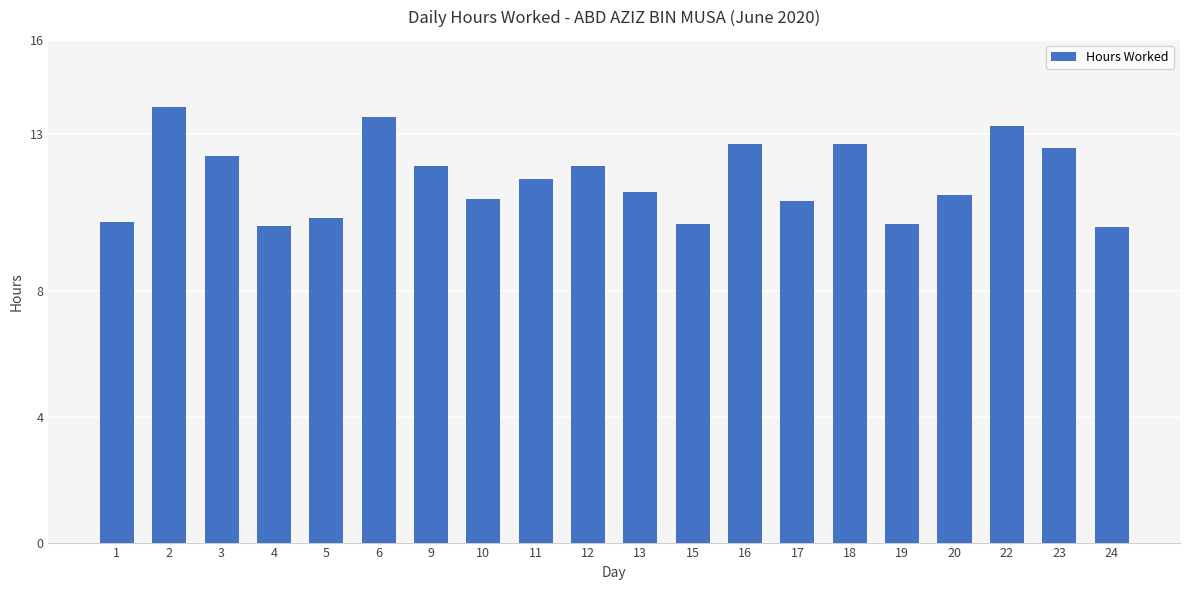

The value at 3 is 6.1. True or false?

False